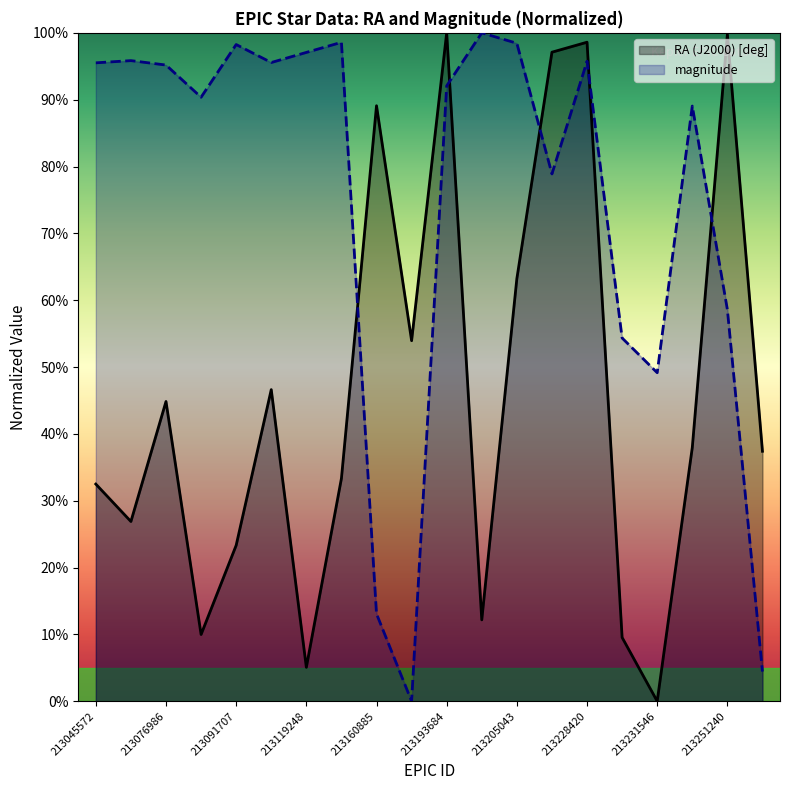

Is the value of magnitude at 213205043 greater than the value of RA (J2000) [deg] at 213106629?

Yes